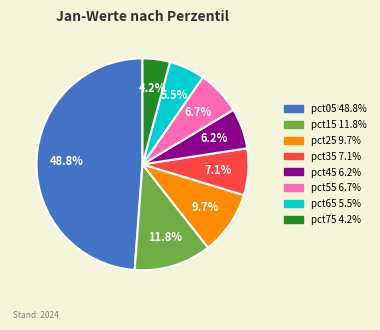

Is there any slice that represents more than half of the pie?

No